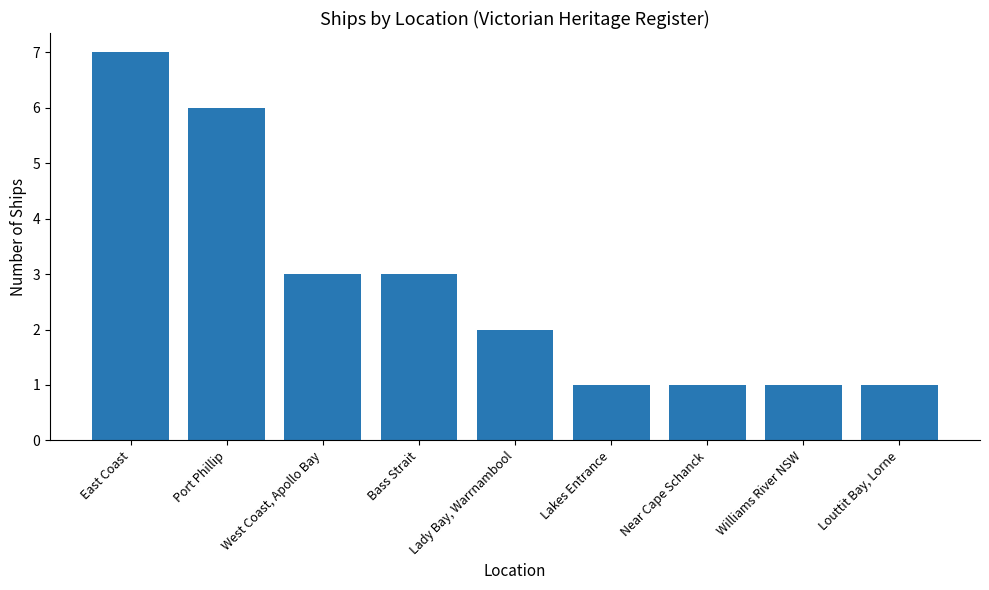

What is the difference between the maximum and minimum values?

6